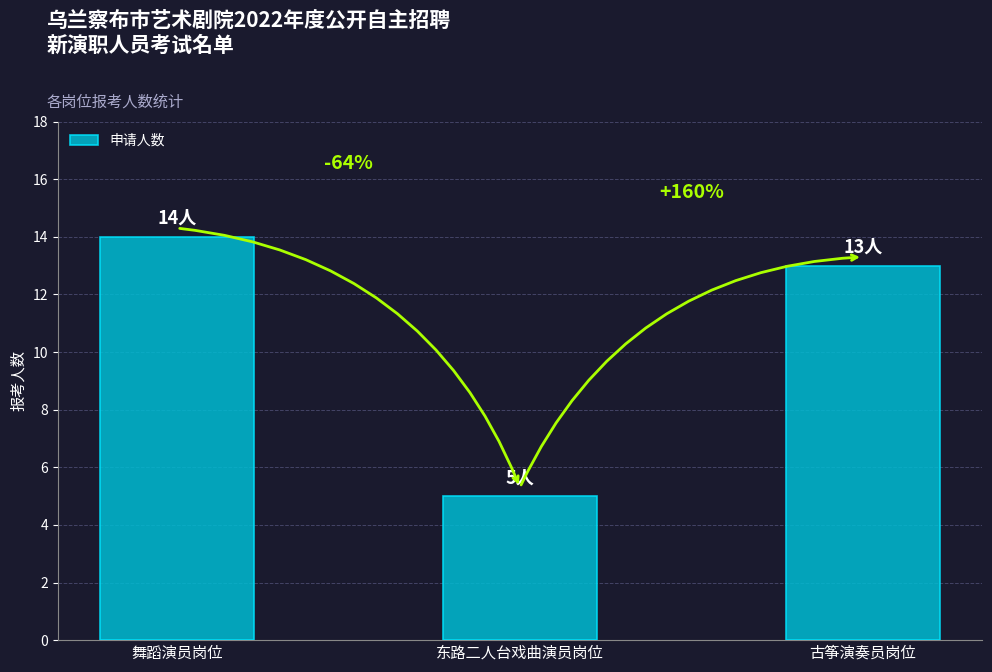

Reading left to right, transcribe all the data shown in this chart.

14	5	13